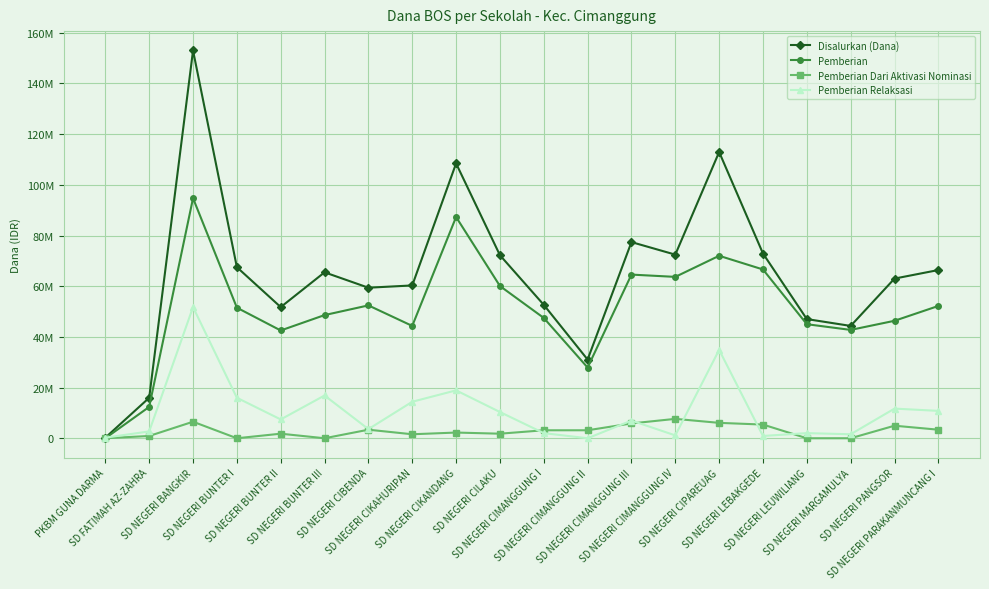

What is the spread (max minus min) of values at SD NEGERI CIMANGGUNG I?

50625000